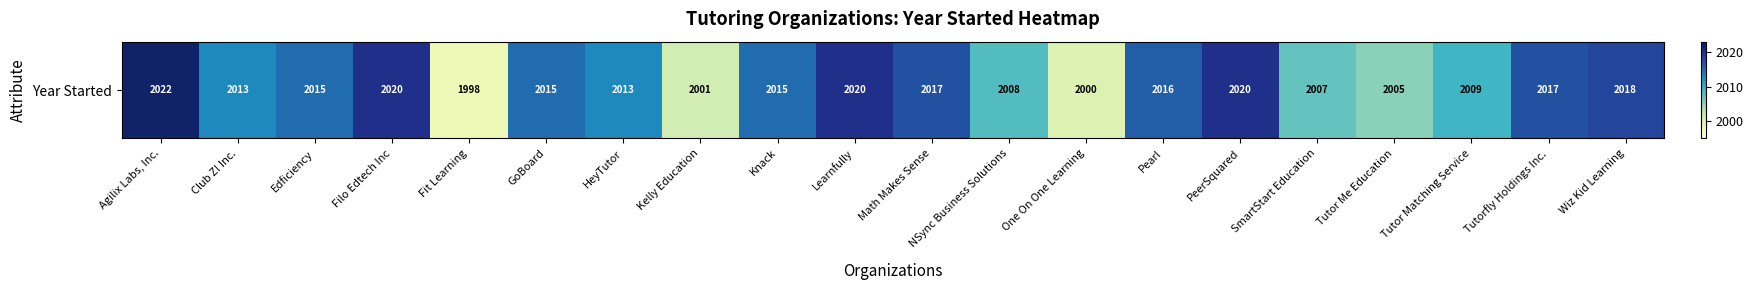

What is the sum of the values at One On One Learning and SmartStart Education?

4007